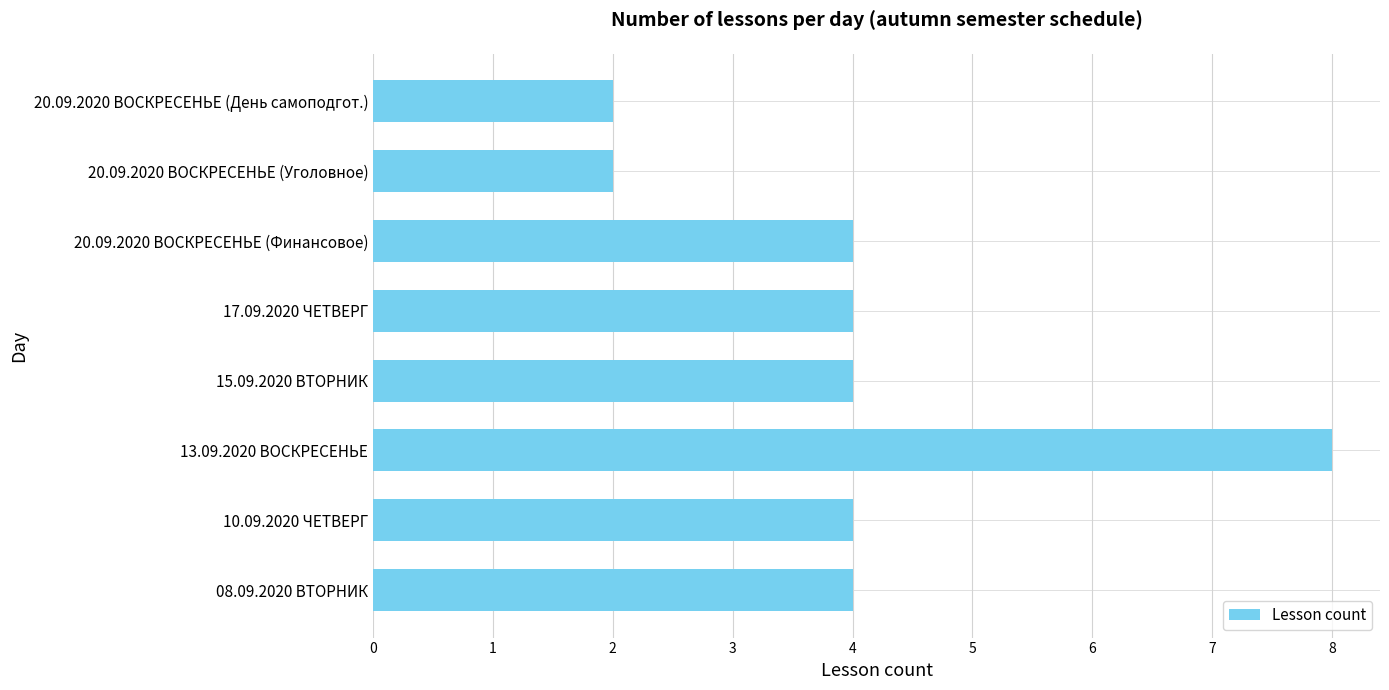

True or false: the data shows 1 at 15.09.2020 ВТОРНИК.

False